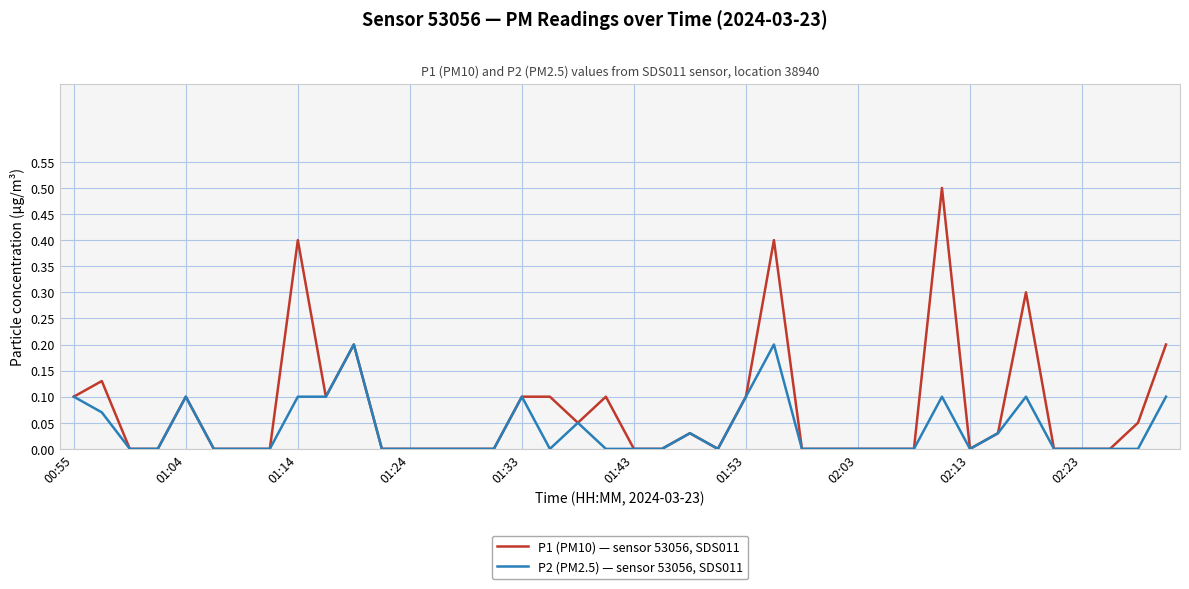

List the series in order of their peak value, lowest first.

P2 (PM2.5) — sensor 53056, SDS011, P1 (PM10) — sensor 53056, SDS011